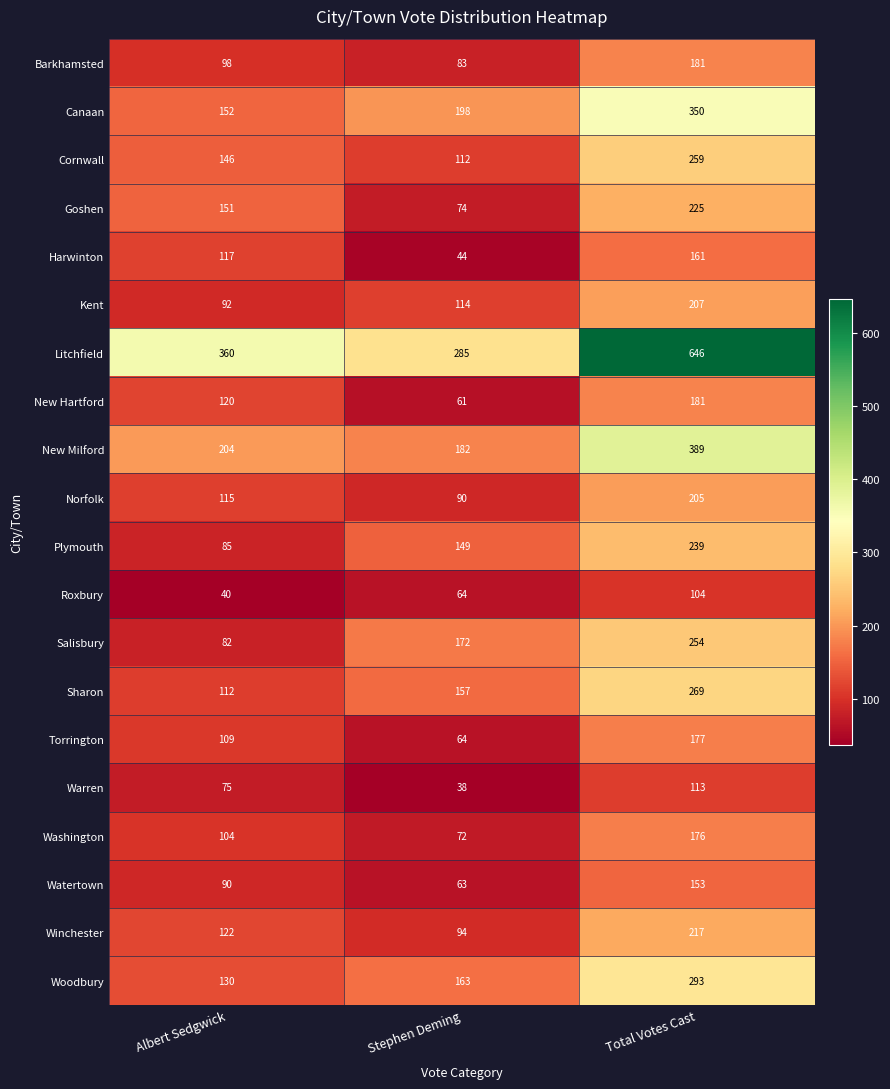

True or false: New Hartford has a value of 61 at Stephen Deming.

True